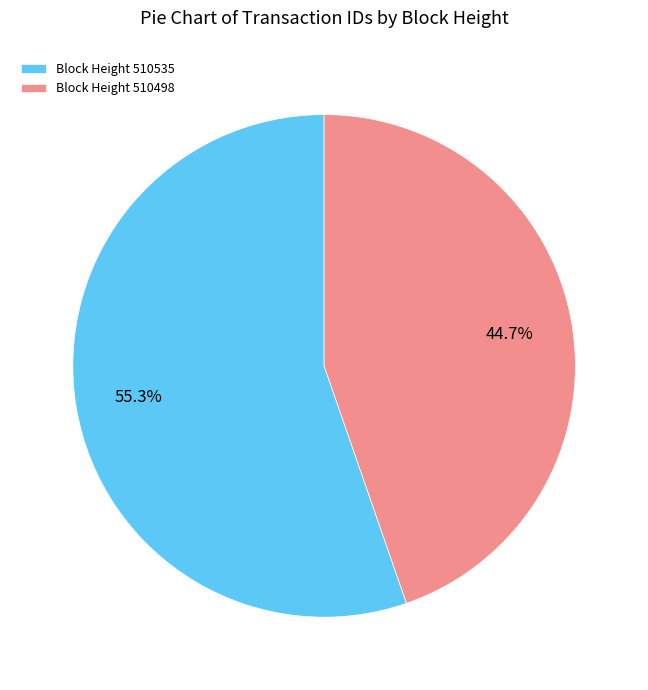

What is the ratio of the value at Block Height 510535 to the value at Block Height 510498?

1.2